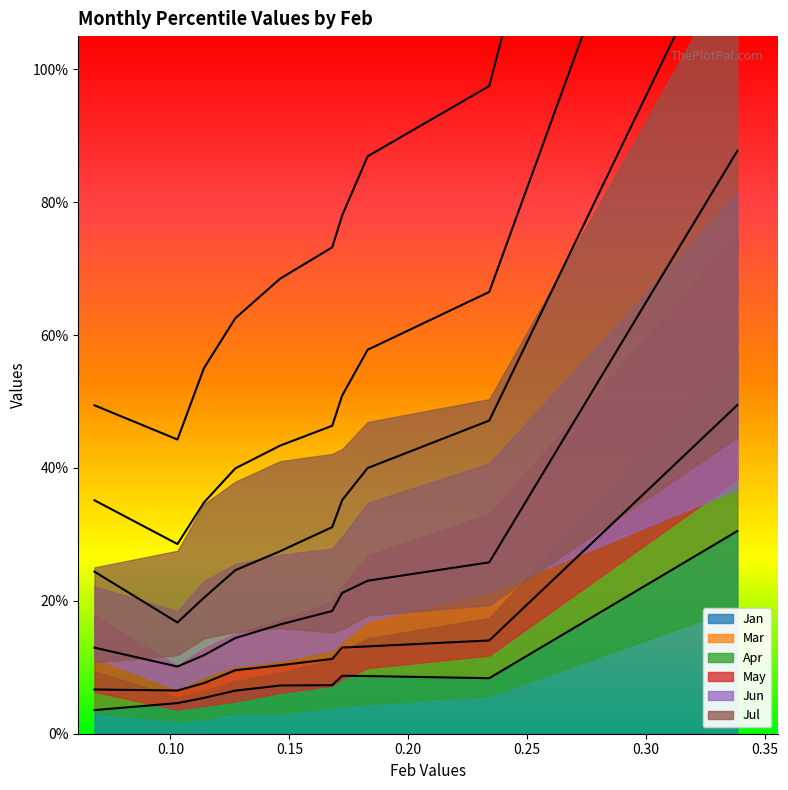

Between pct75 and pct25, which is larger?

pct75